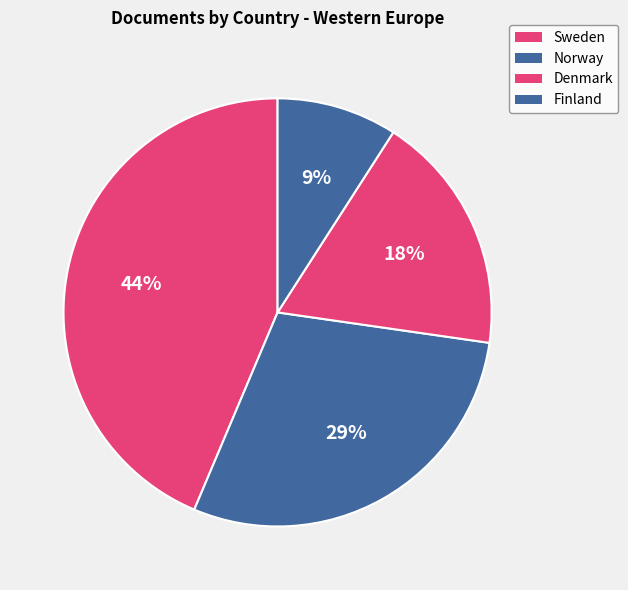

What is the total percentage of Denmark and Norway?

47.3%